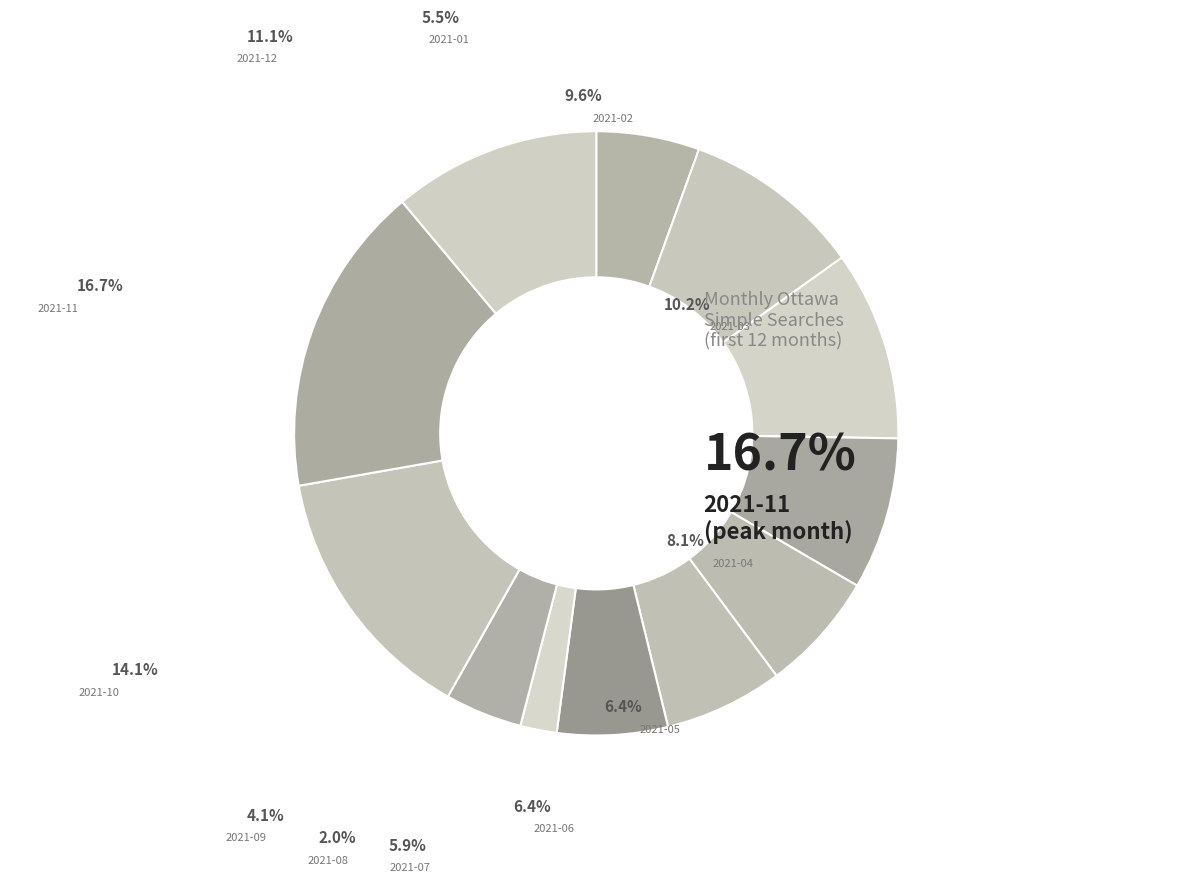

How many segments does this pie chart have?

12